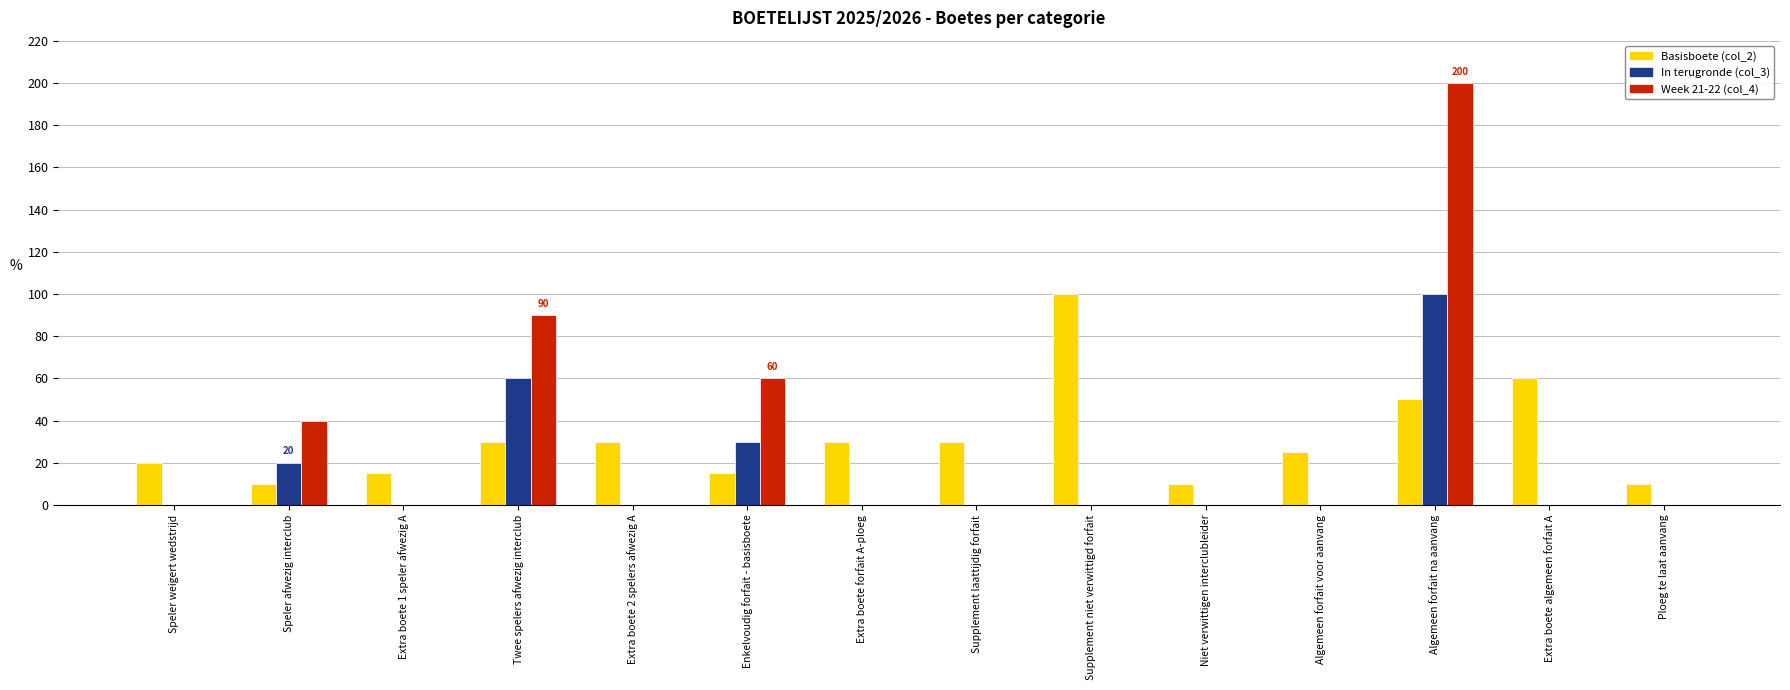

True or false: Basisboete (col_2) has a value of 17 at Extra boete 2 spelers afwezig A.

False